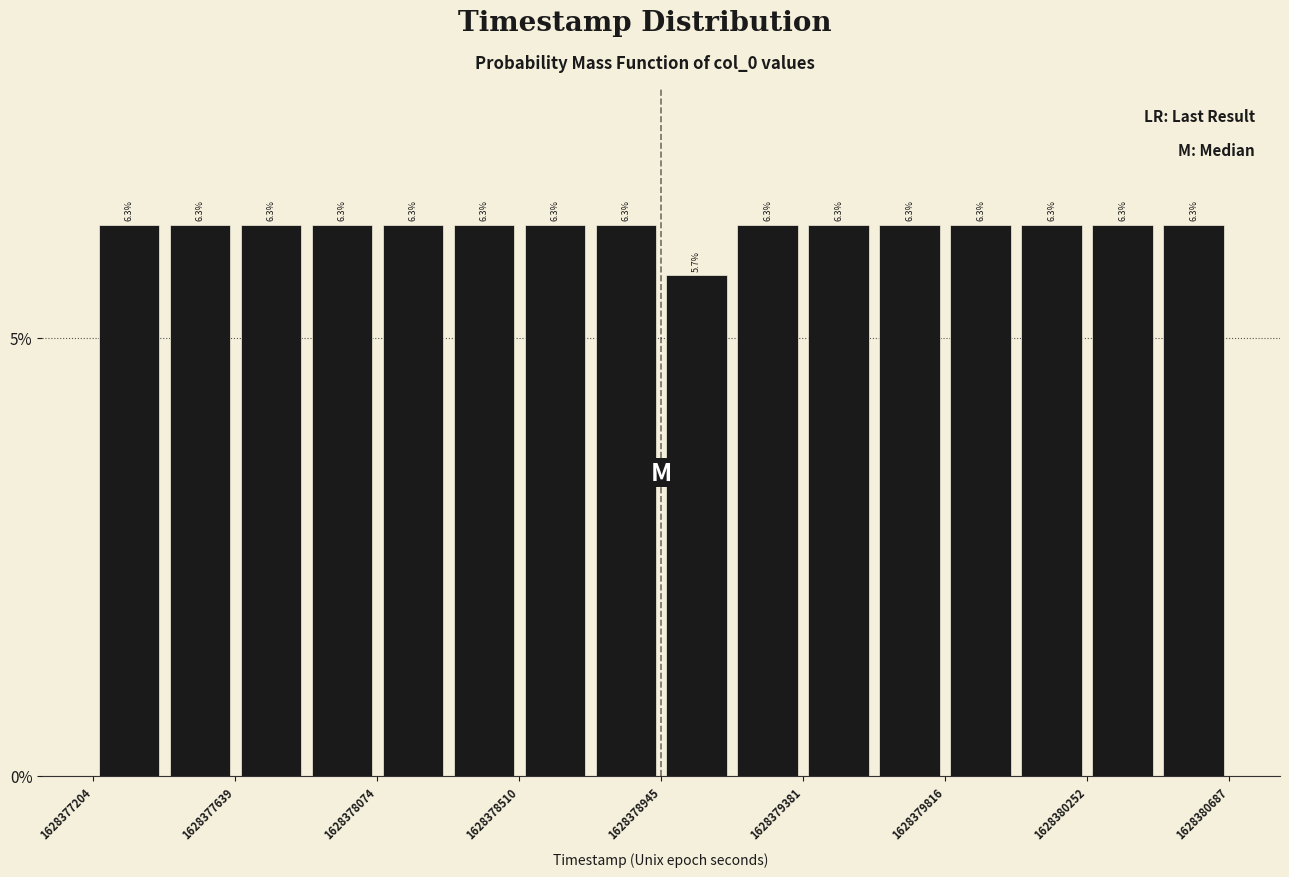

Reading left to right, transcribe this chart: for each bar, give the range it covers on the x-axis and its height. The bar edges are not printed on the chart, so give them approximately, as read against the axis.

1628377200 to 1628377400: 6.3
1628377400 to 1628377650: 6.3
1628377650 to 1628377850: 6.3
1628377850 to 1628378050: 6.3
1628378050 to 1628378300: 6.3
1628378300 to 1628378500: 6.3
1628378500 to 1628378750: 6.3
1628378750 to 1628378950: 6.3
1628378950 to 1628379150: 5.7
1628379150 to 1628379400: 6.3
1628379400 to 1628379600: 6.3
1628379600 to 1628379800: 6.3
1628379800 to 1628380050: 6.3
1628380050 to 1628380250: 6.3
1628380250 to 1628380450: 6.3
1628380450 to 1628380700: 6.3